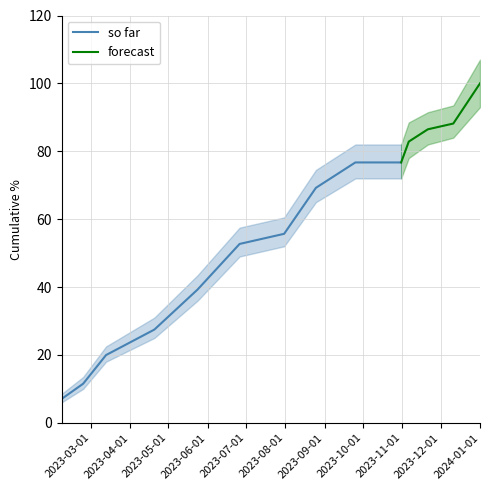

What is the highest value of the so far series?

76.7